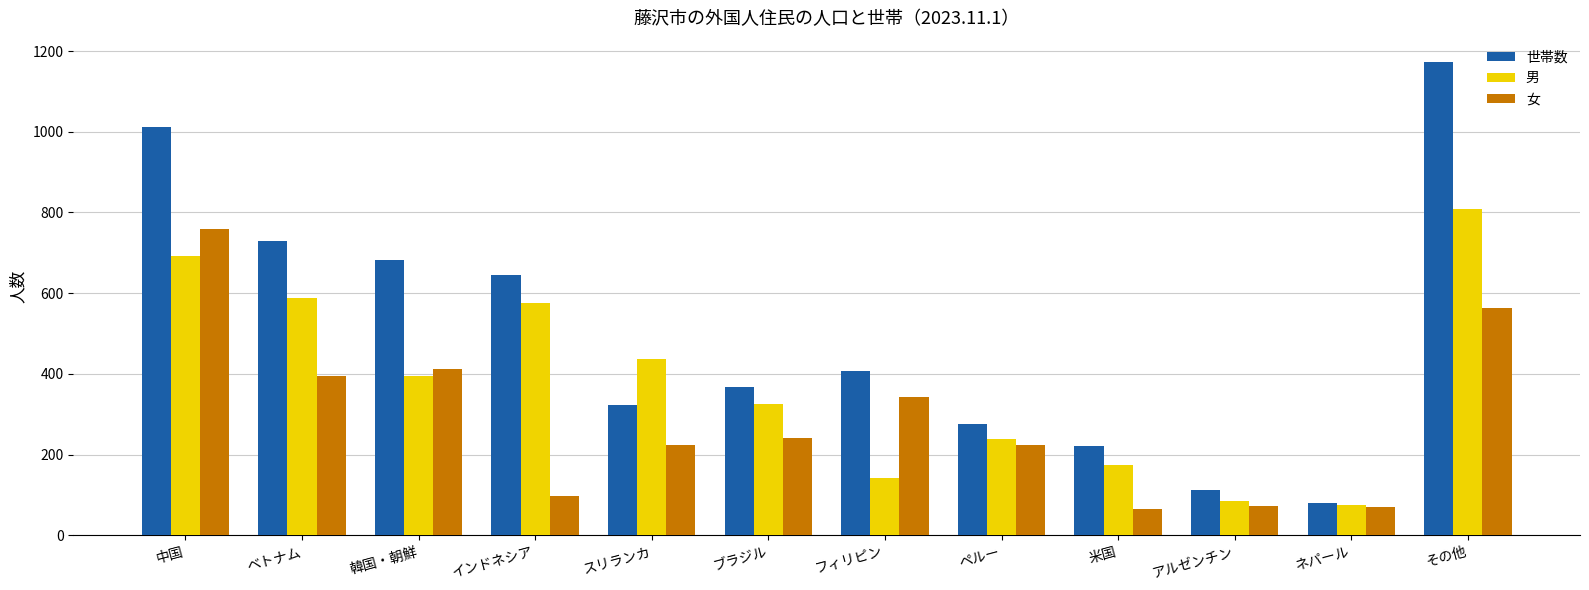

Is it true that 男 equals 1017 at インドネシア?

False